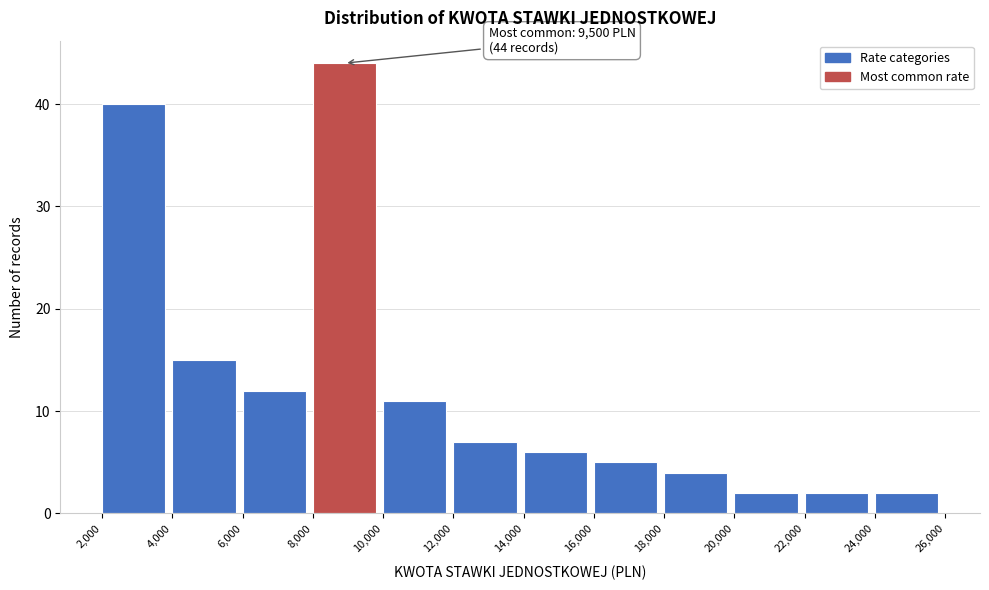

Over which range of the x-axis is the bar tallest?

8,000 to 10,000